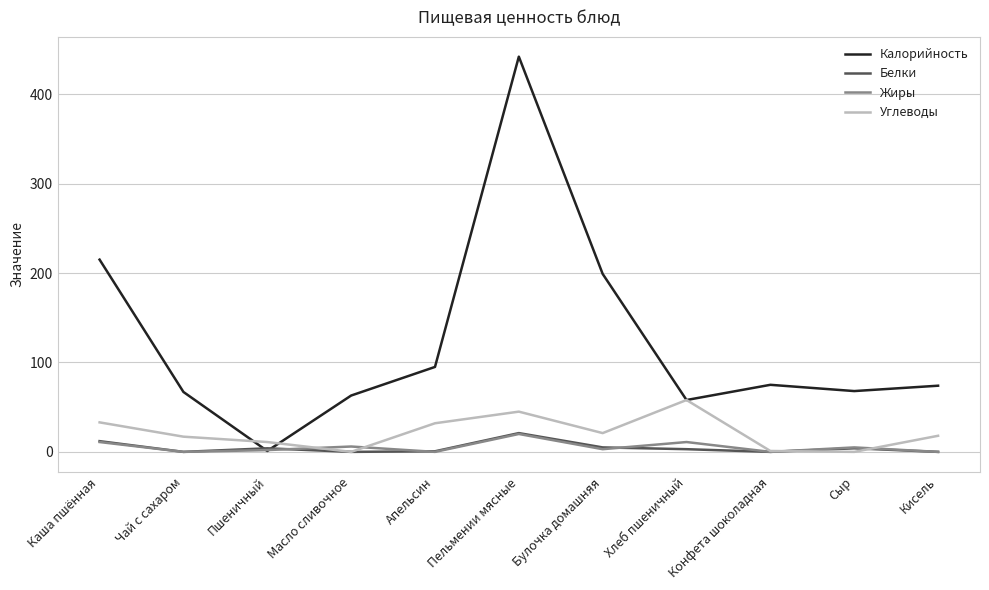

Is the value of Белки at Кисель greater than the value of Калорийность at Апельсин?

No